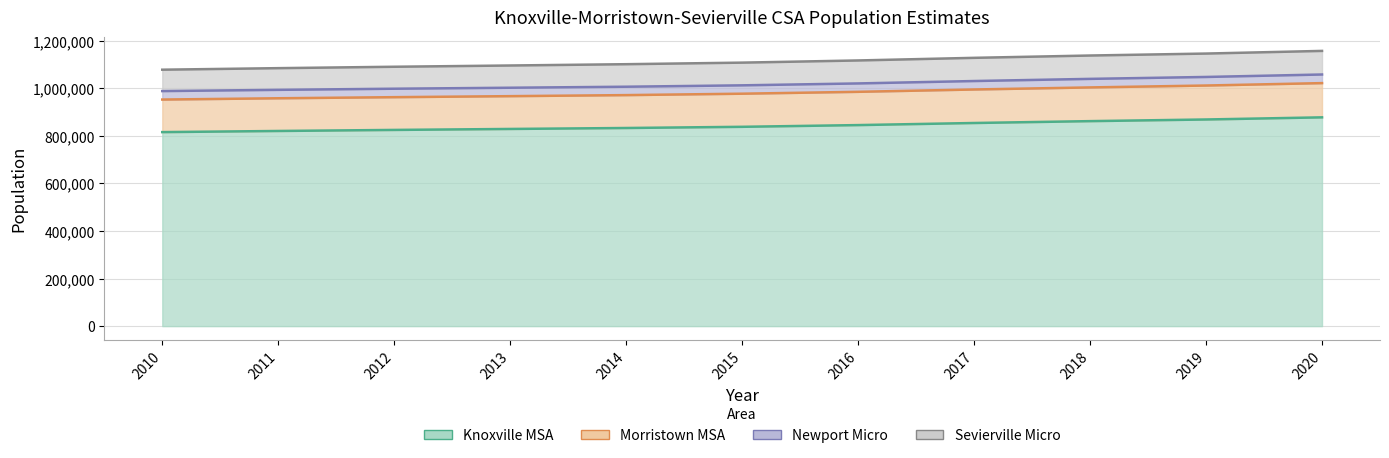

Is it true that Knoxville MSA equals 829313 at 2013?

True